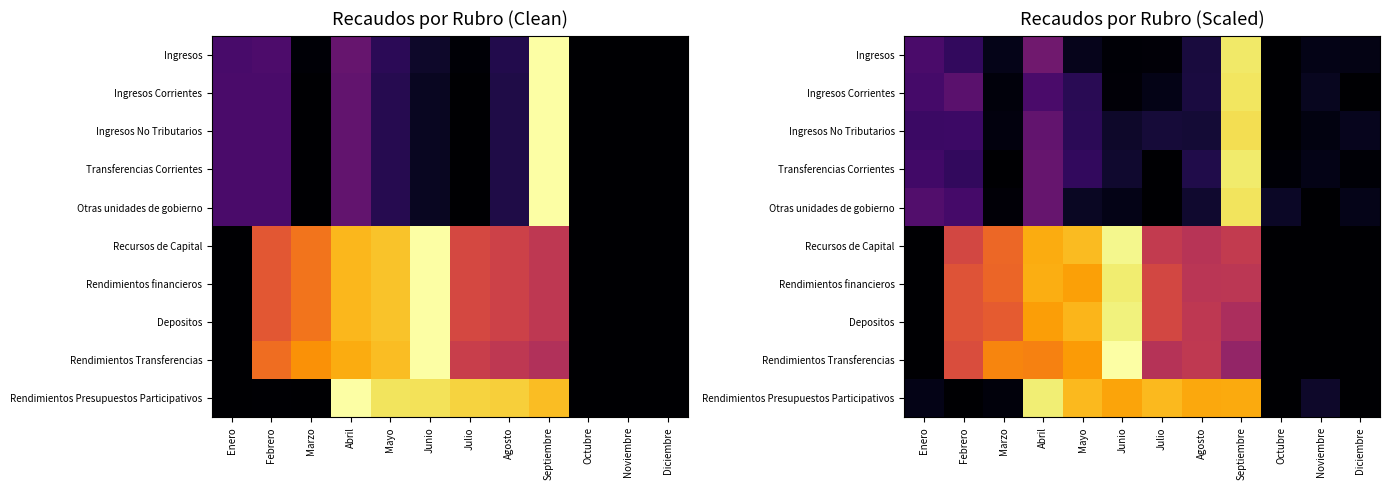

Where is Rendimientos Presupuestos Participativos nearest to the value 0?

Febrero